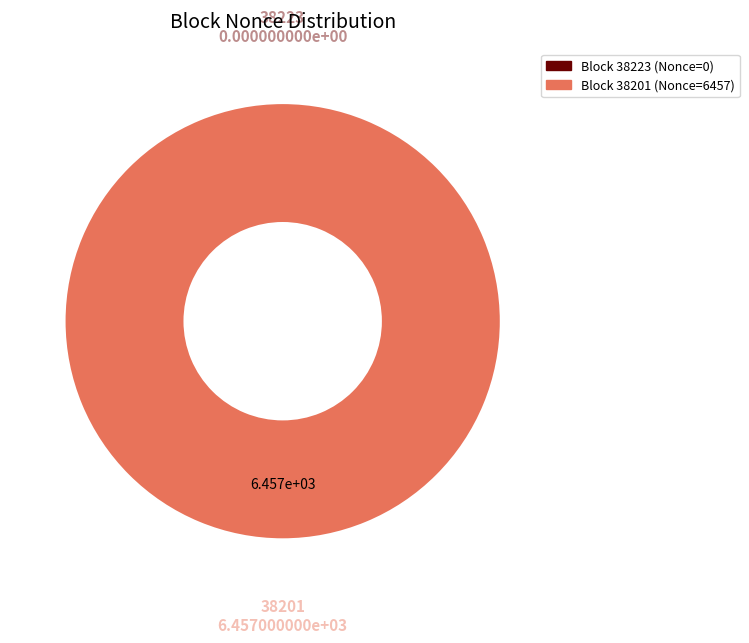

To the nearest percent, what is the difference between the largest and smallest slice percentages?

100%